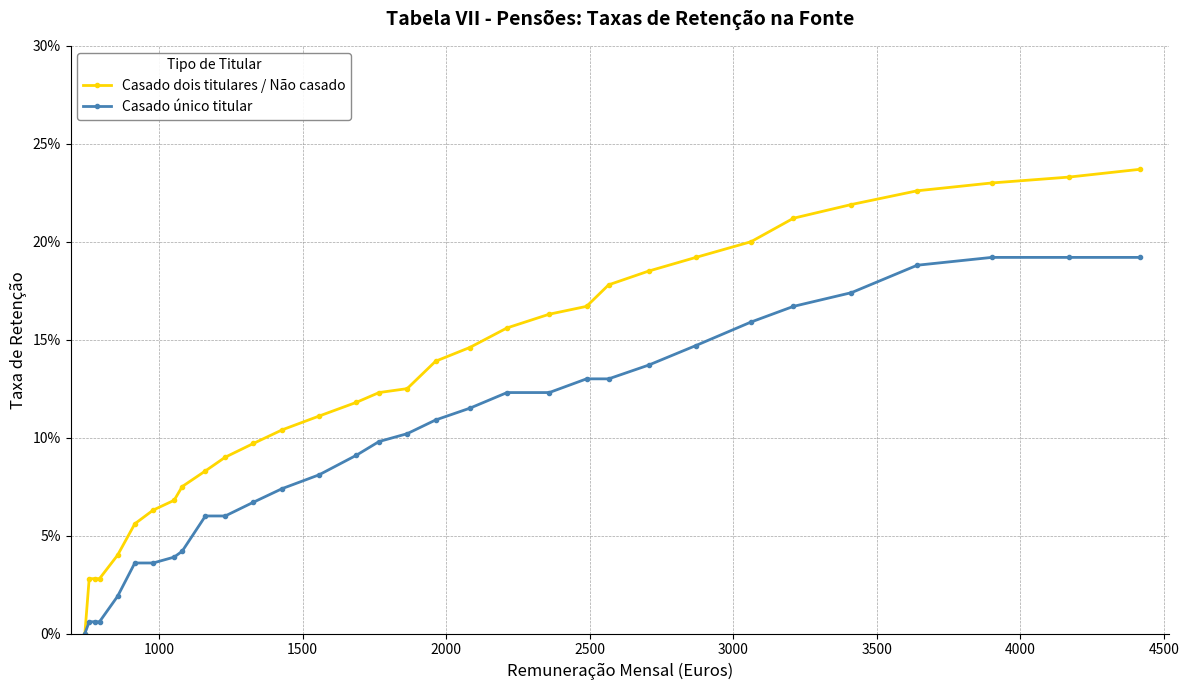

True or false: Casado único titular has more than 0 points higher than both neighbors.

False